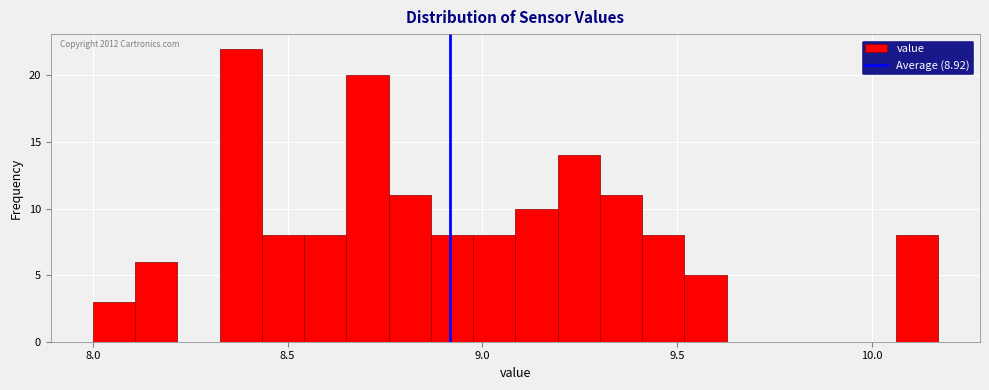

Around what value on the x-axis is the tallest bar? Give the approximate position of its centre, as read against the axis.

8.40